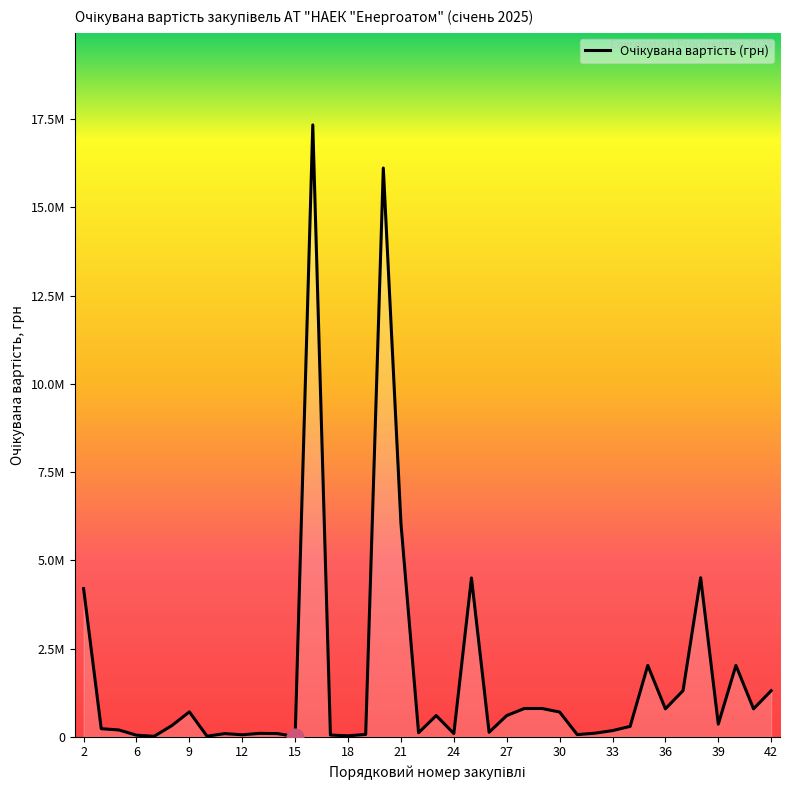

True or false: the data has more than 0 interior local peaks.

True